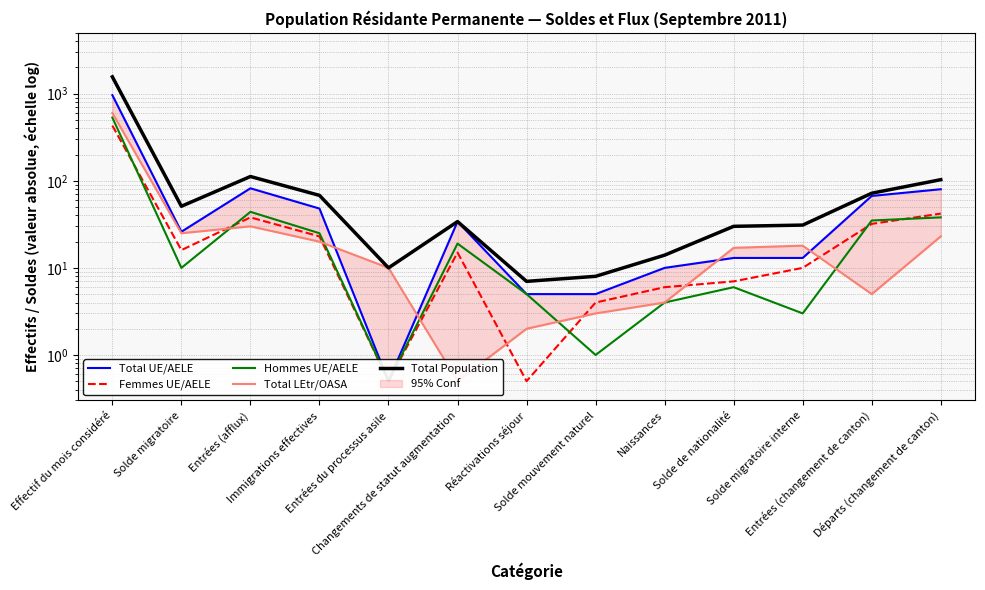

At which label does Total UE/AELE reach its peak?

Effectif du mois considéré